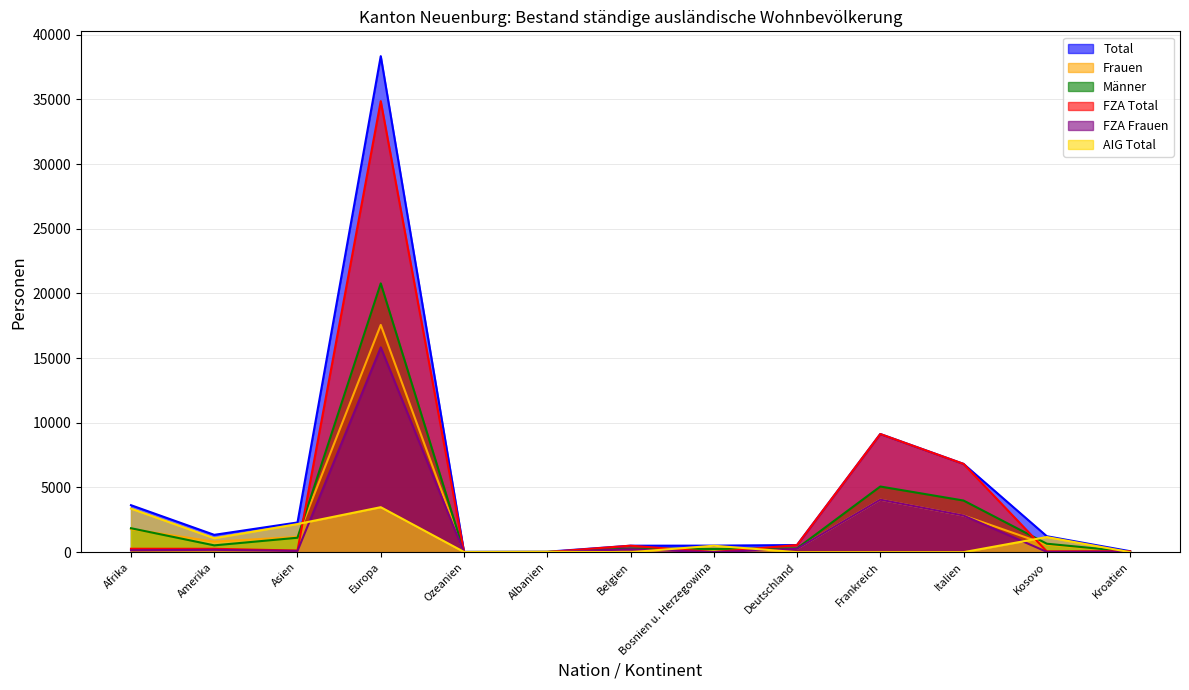

How many lines are shown in the chart?

6